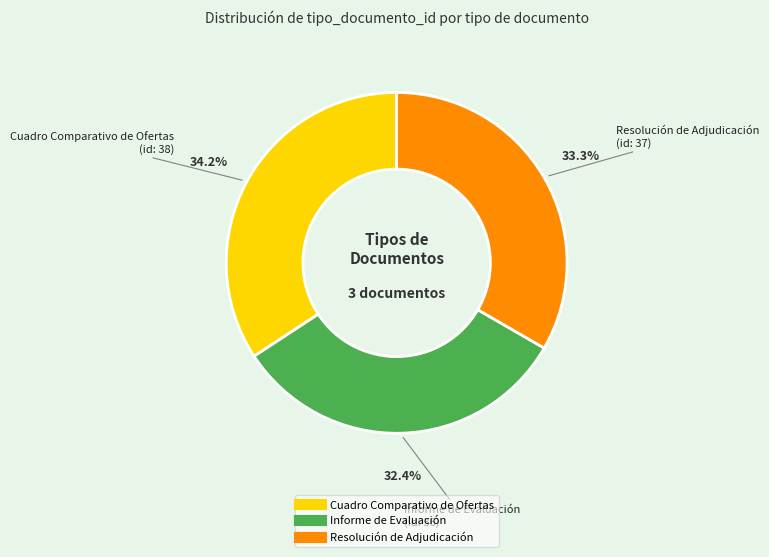

To the nearest percent, what is the difference between the largest and smallest slice percentages?

2%